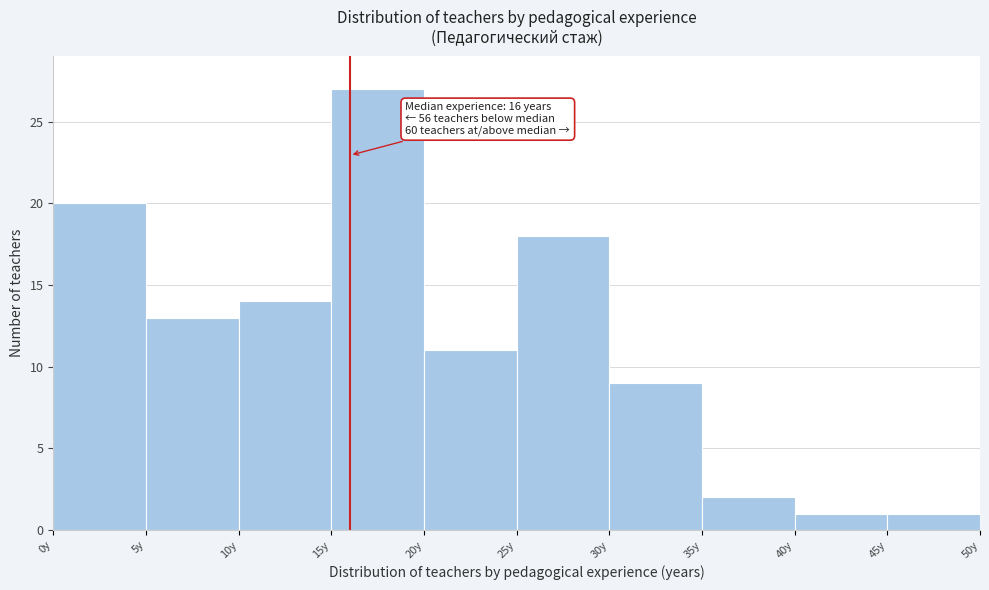

Over which range of the x-axis is the bar tallest?

15 to 20